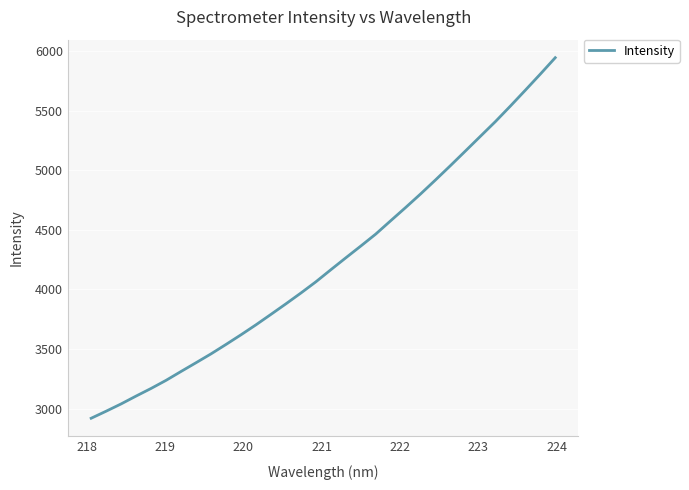

What is the difference between the maximum and minimum values?

3025.1